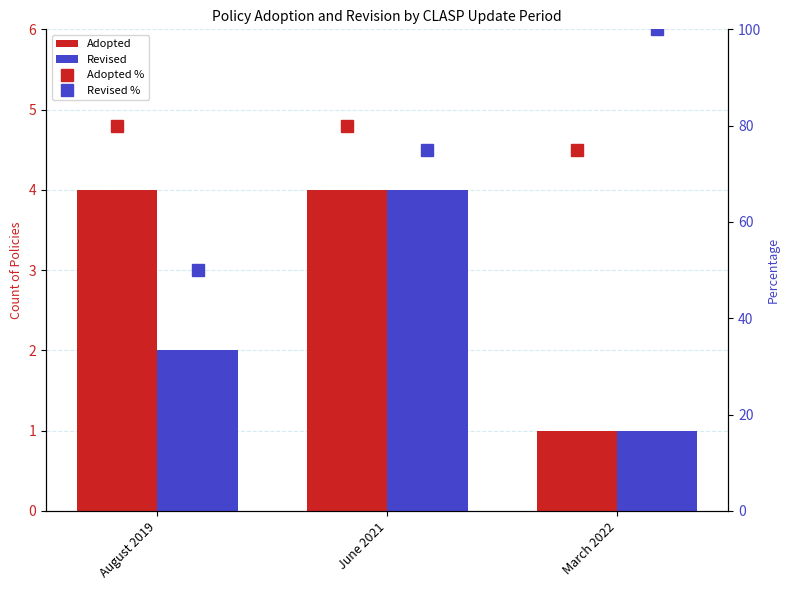

Which series changed the most between June 2021 and March 2022?

Revised %